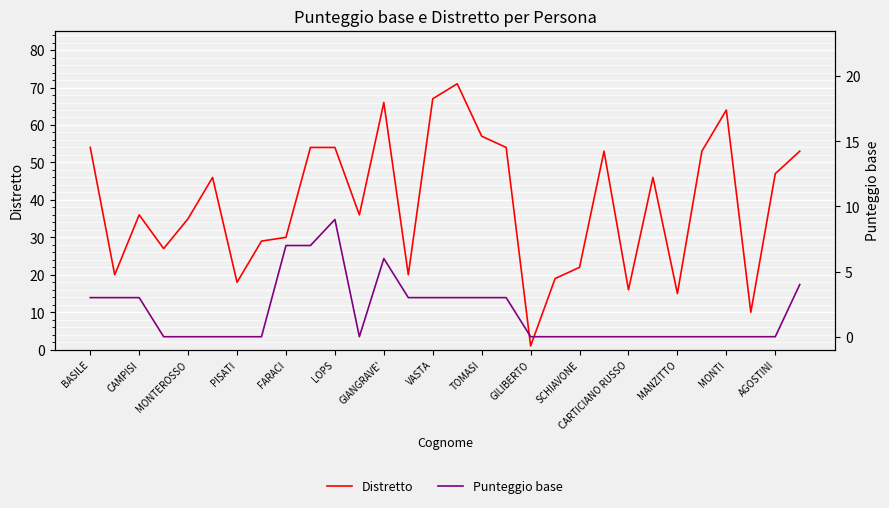

How many interior local peaks does the Distretto series have?

7